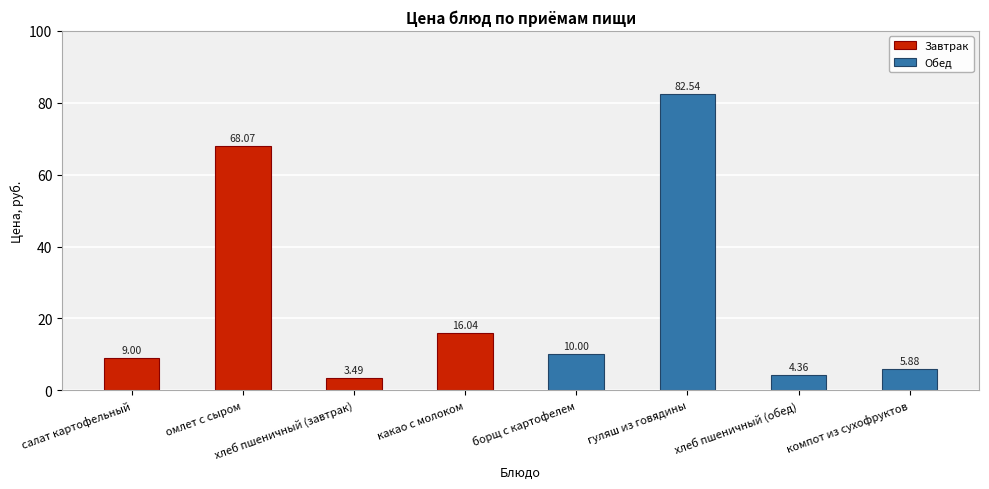

Which series has the widest spread of values?

Обед